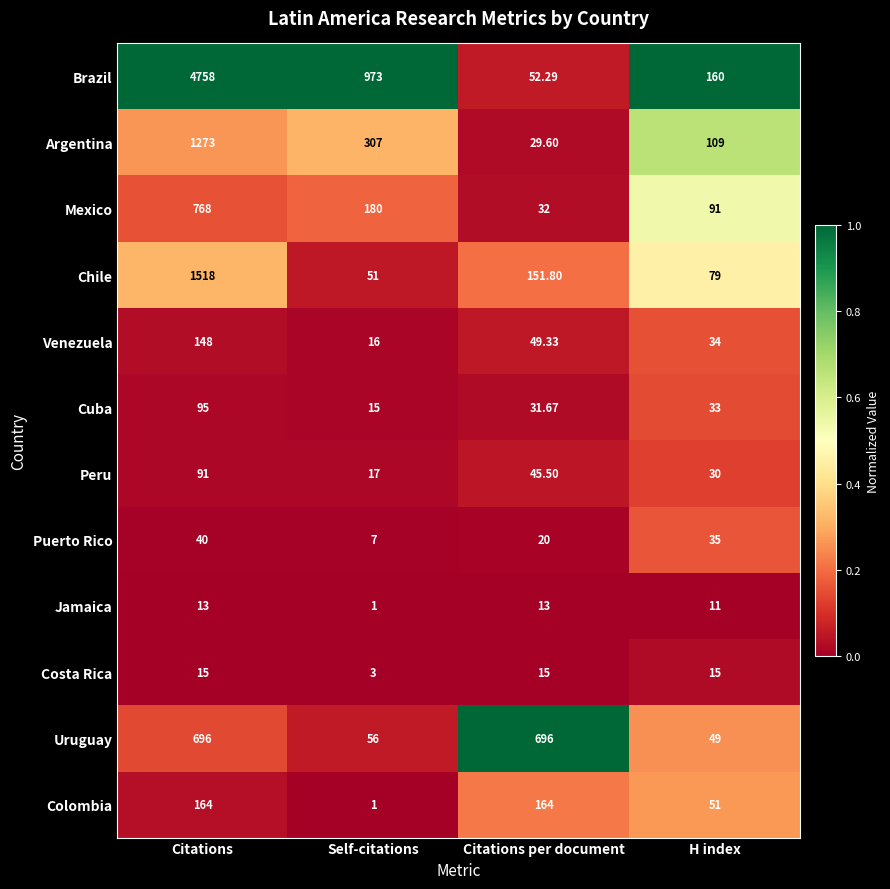

What is the total value across all series at Citations?

9579.0